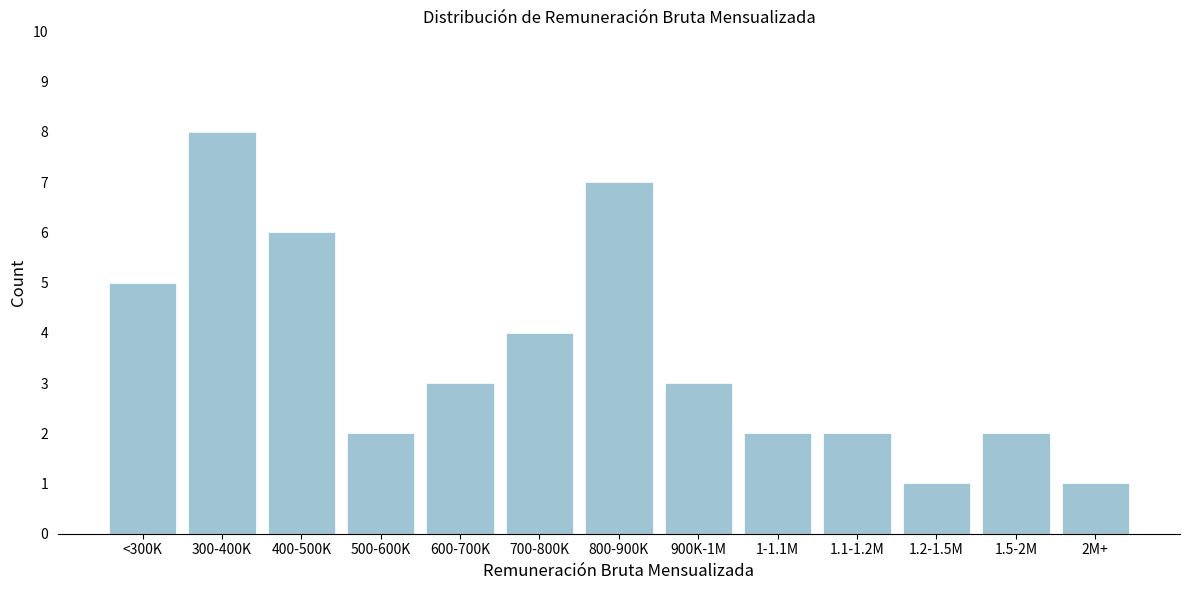

Reading left to right, extract all data points from this chart.

<300K=5	300-400K=8	400-500K=6	500-600K=2	600-700K=3	700-800K=4	800-900K=7	900K-1M=3	1-1.1M=2	1.1-1.2M=2	1.2-1.5M=1	1.5-2M=2	2M+=1